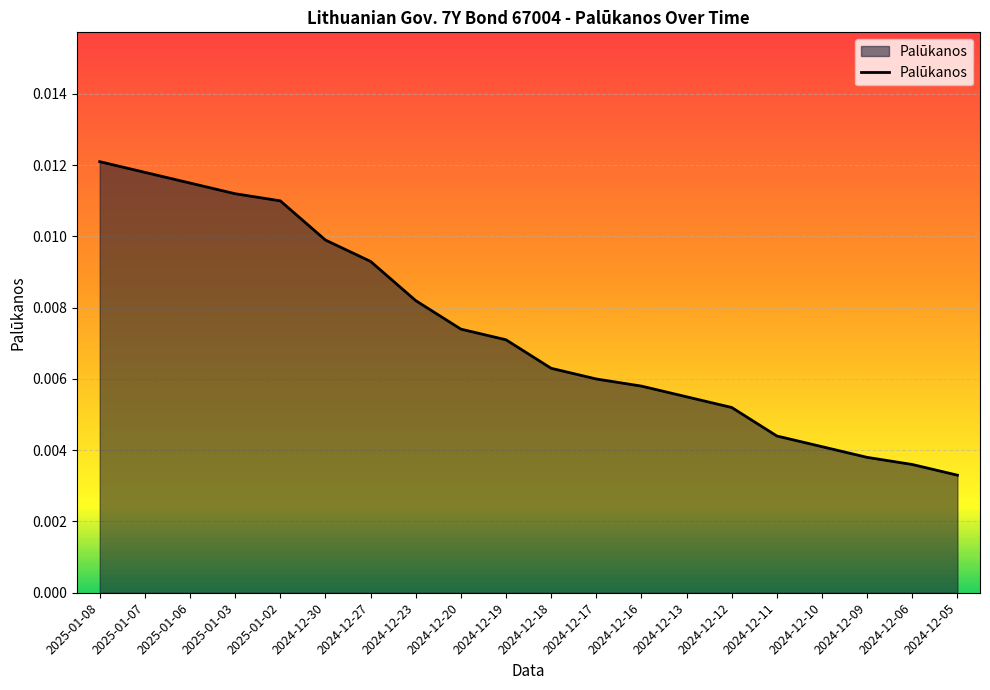

What position from the right is 2025-01-07?

19